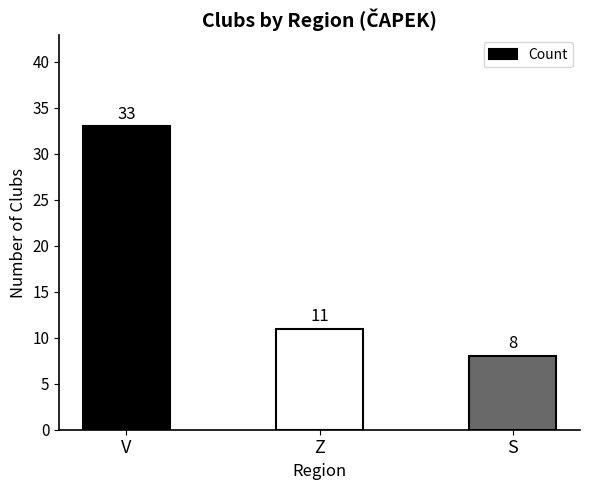

Which category has the lowest value across all series?

S